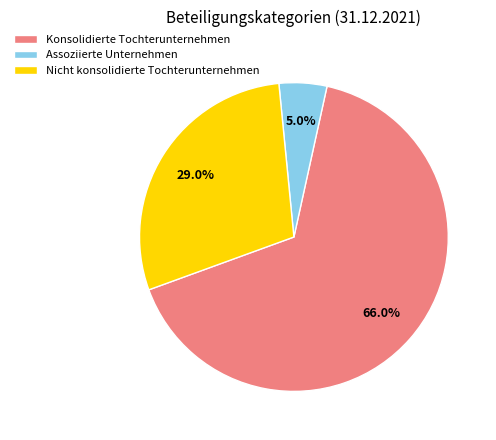

What percentage is the Nicht konsolidierte Tochterunternehmen slice, to the nearest percent?

29%